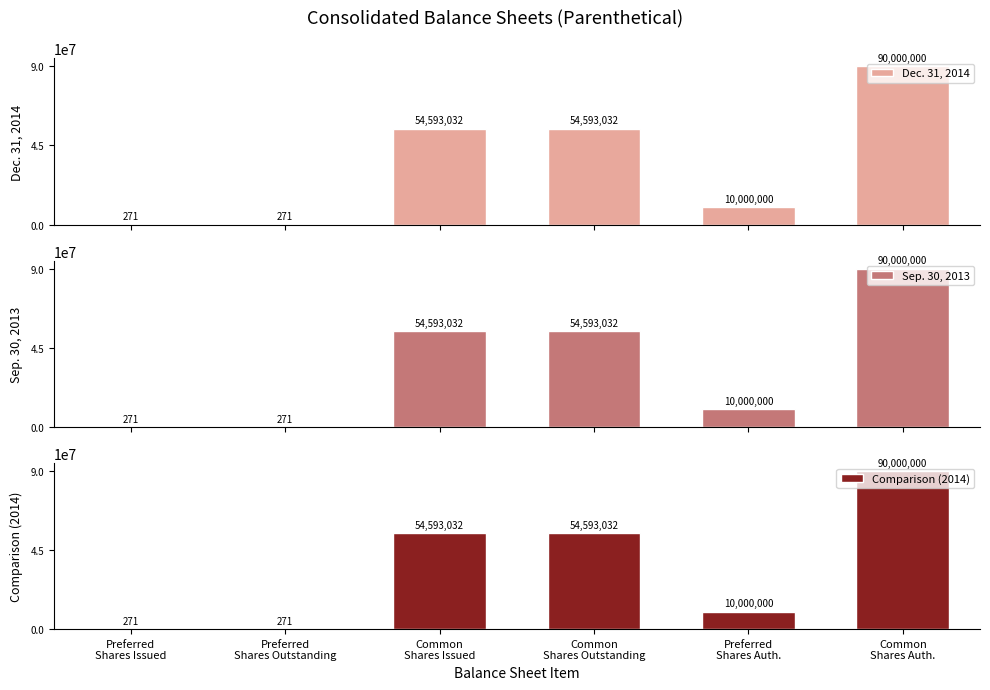

What is the label of the 1st bar from the right?

Common
Shares Auth.